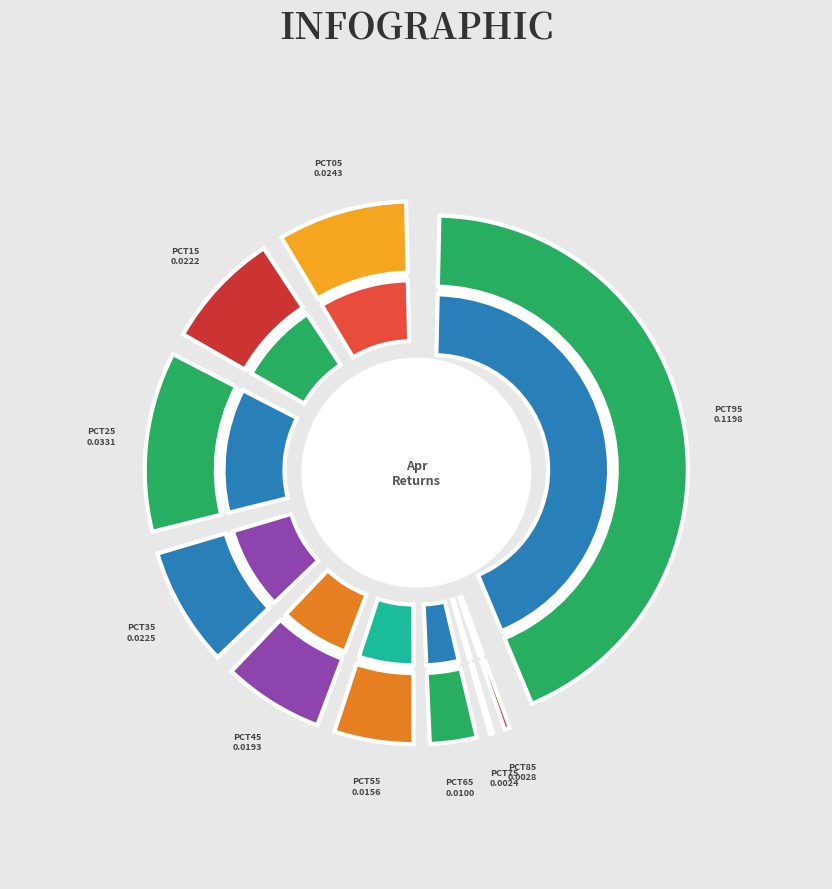

True or false: pct95 accounts for 54% of the total.

False